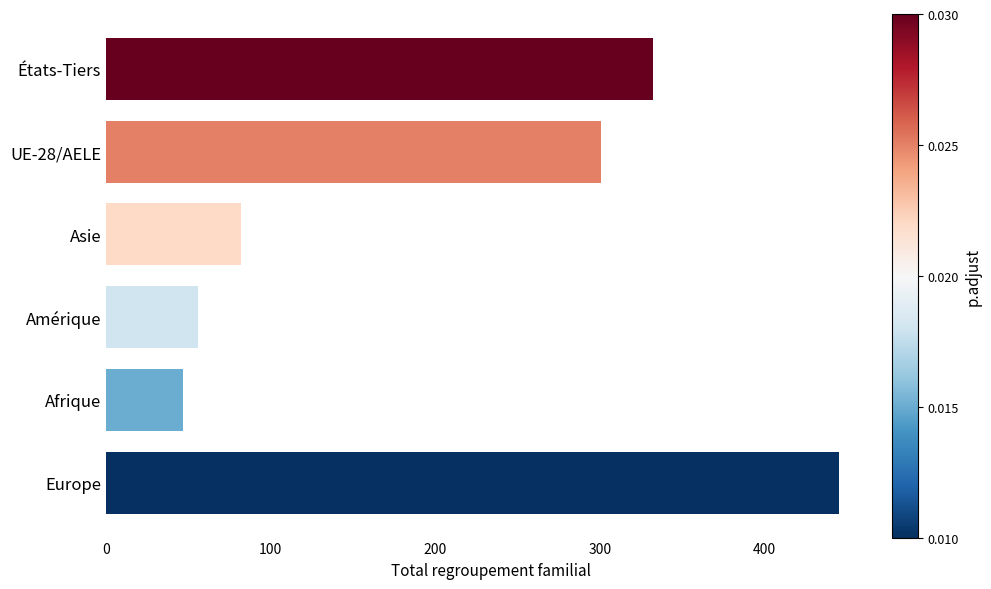

How many series are shown in this chart?

1